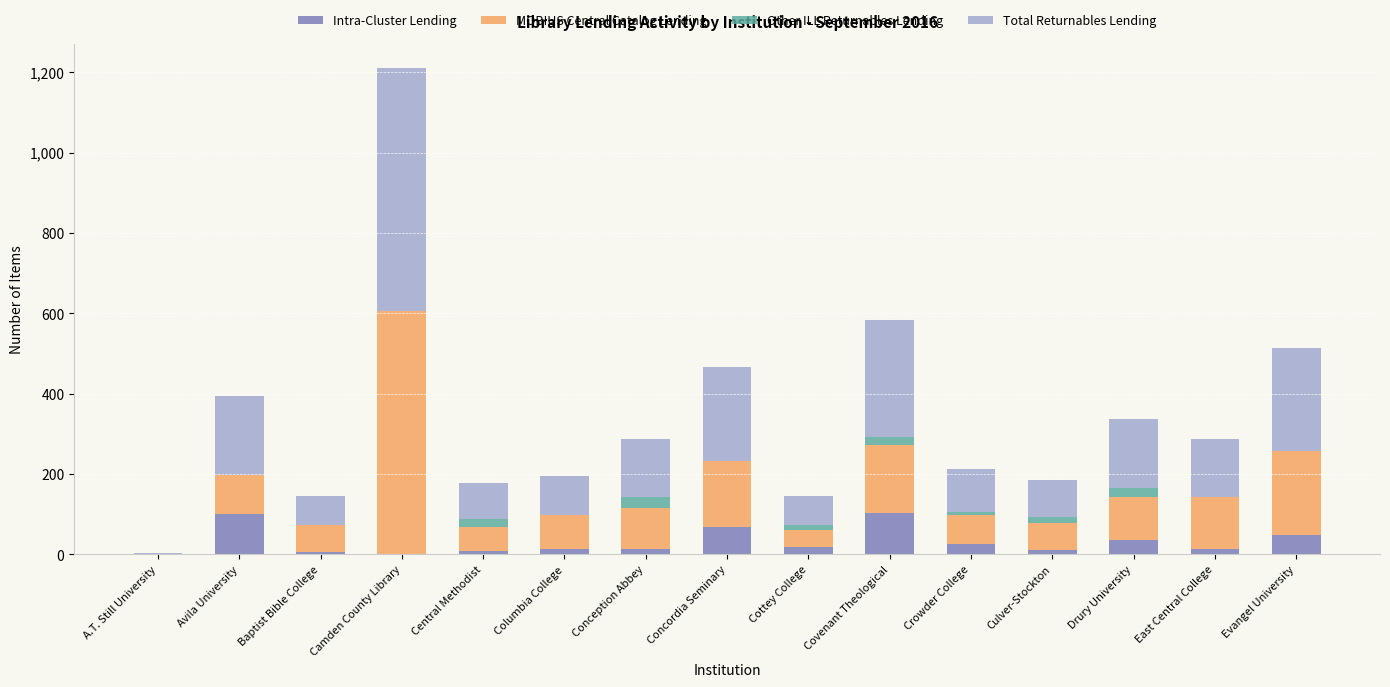

What is the total value across all series at Evangel University?

514